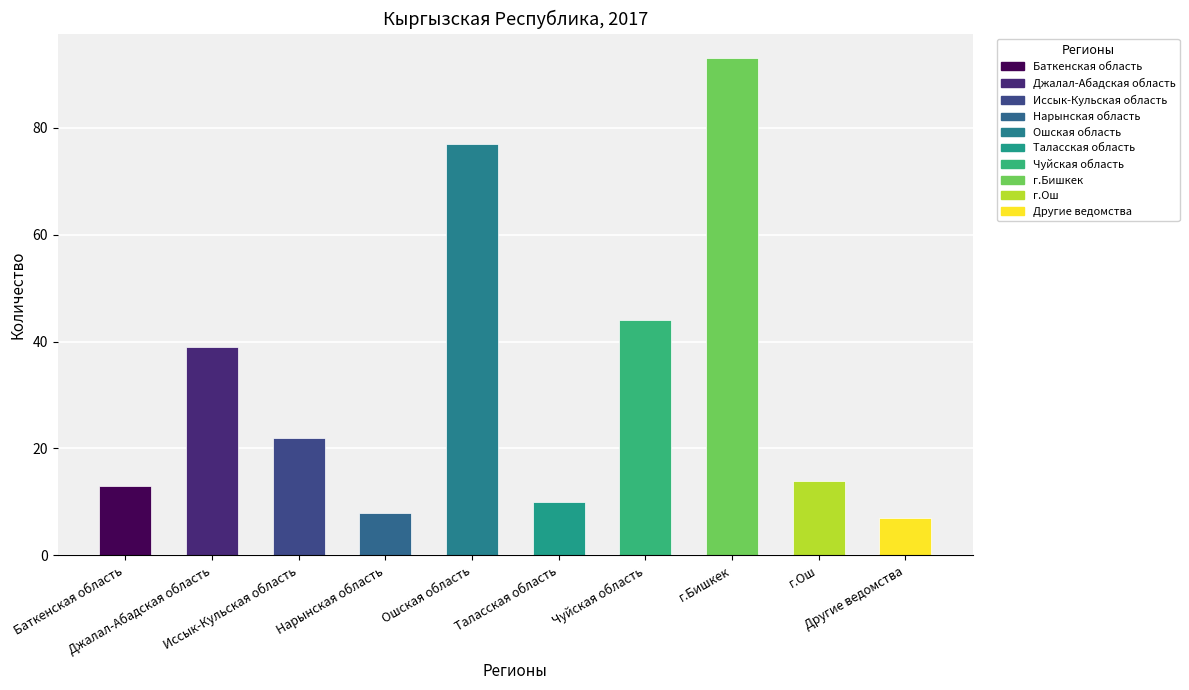

What is the smallest value displayed?

7